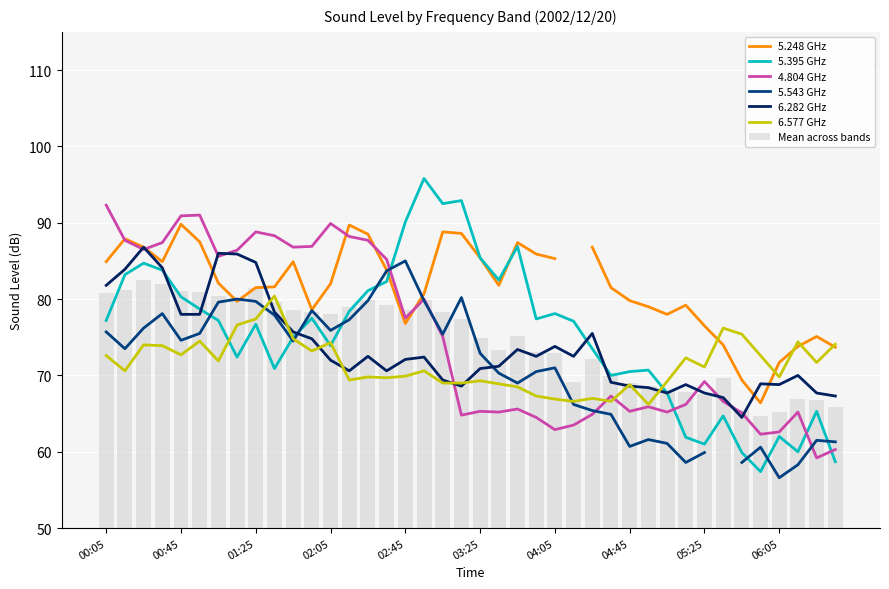

Reading left to right, extract all data points from this chart.

5.395: 77.2	83.2	84.7	83.8	80.3	78.7	77.2	72.4	76.7	70.9	75.0	77.5	73.9	78.4	81.1	82.3	90.1	95.8	92.5	92.9	85.4	82.5	86.9	77.4	78.1	77.1	73.5	70.0	70.5	70.7	67.7	61.9	61.0	64.7	59.9	57.4	62.0	60.0	65.3	58.7
4.804: 92.3	87.7	86.5	87.4	90.9	91.0	85.6	86.4	88.8	88.3	86.8	86.9	89.9	88.2	87.7	85.2	77.5	80.0	75.1	64.8	65.3	65.2	65.6	64.5	62.9	63.5	64.9	67.3	65.3	65.9	65.2	66.2	69.2	66.6	65.1	62.3	62.6	65.2	59.2	60.3
6.282: 81.8	83.9	86.8	84.1	78.0	78.0	86.0	85.9	84.8	78.3	75.7	74.8	72.0	70.6	72.5	70.6	72.1	72.4	69.4	68.6	70.9	71.2	73.4	72.5	73.8	72.5	75.5	69.1	68.6	68.4	67.7	68.8	67.7	67.1	64.5	68.9	68.8	70.0	67.7	67.3
6.577: 72.6	70.6	74.0	73.9	72.7	74.5	71.9	76.6	77.4	80.4	74.8	73.2	74.3	69.4	69.8	69.7	69.9	70.6	69.0	69.0	69.3	68.9	68.5	67.3	66.9	66.6	67.0	66.6	68.8	66.2	69.2	72.3	71.1	76.2	75.4	72.6	69.8	74.4	71.7	74.1